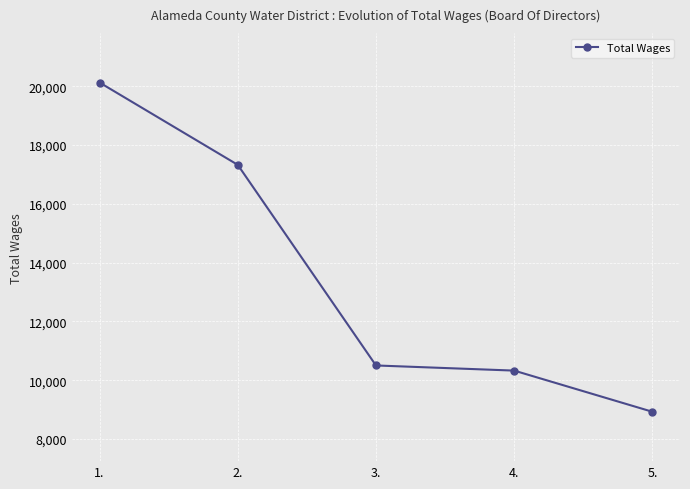

What is the maximum value shown in the chart?

20125